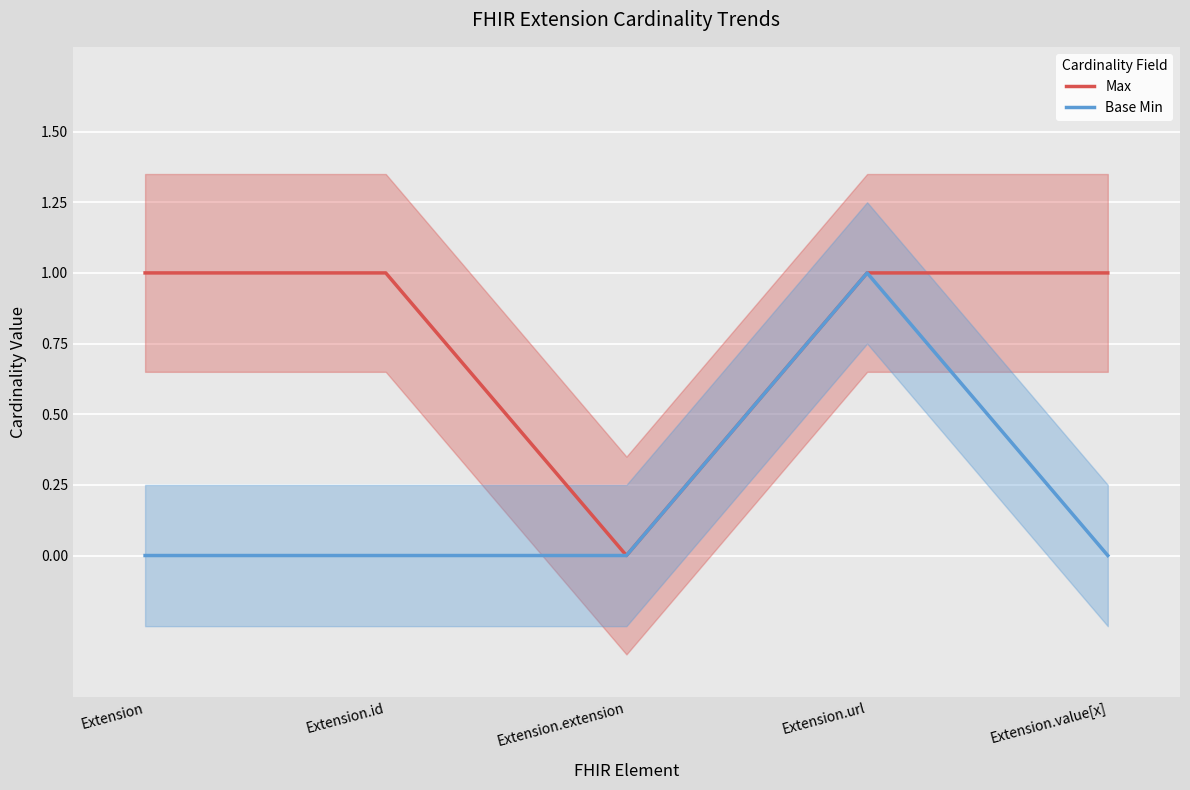

True or false: Max and Base Min intersect in this chart.

False